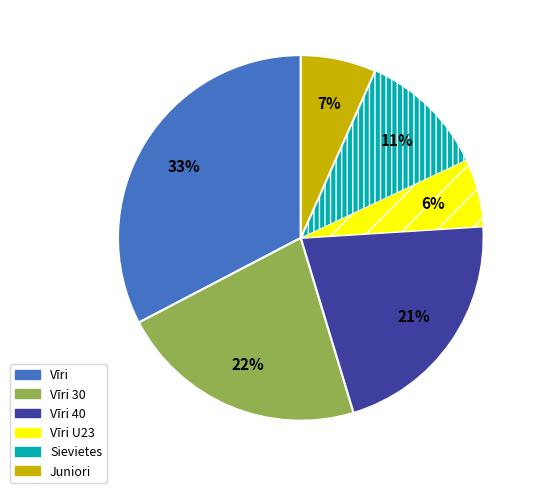

To the nearest percent, what is the average slice percentage?

17%